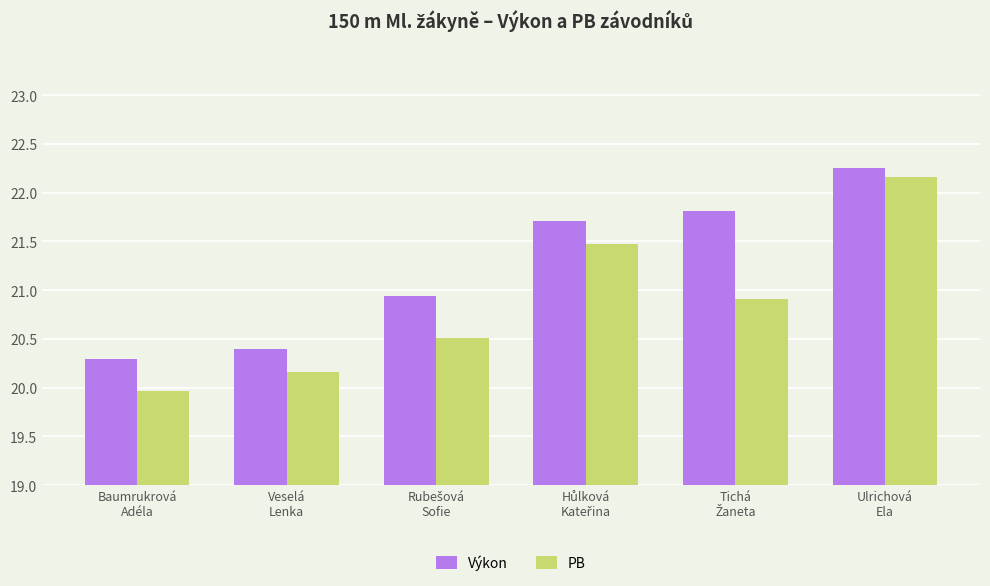

The value of PB at Veselá
Lenka is 9.6. True or false?

False